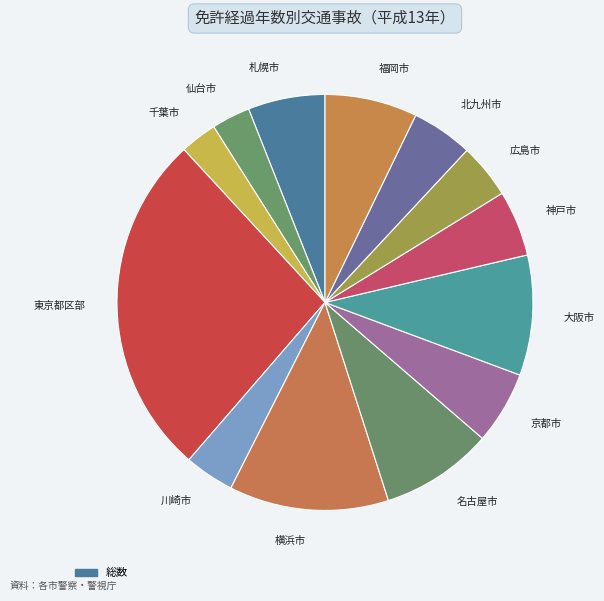

How many segments does this pie chart have?

13